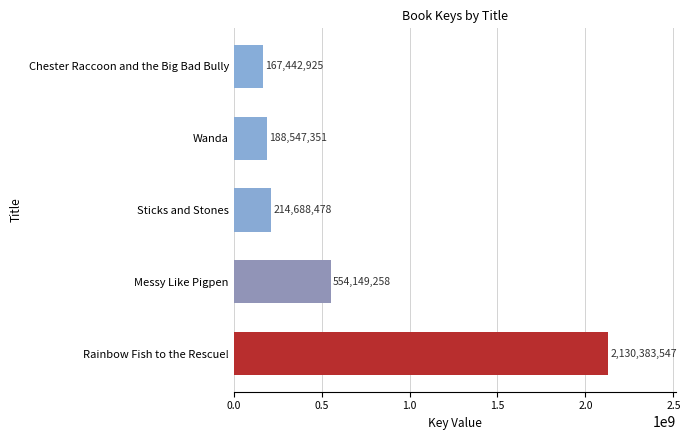

Approximately how many times larger is the value at Messy Like Pigpen compared to Chester Raccoon and the Big Bad Bully?

3.3